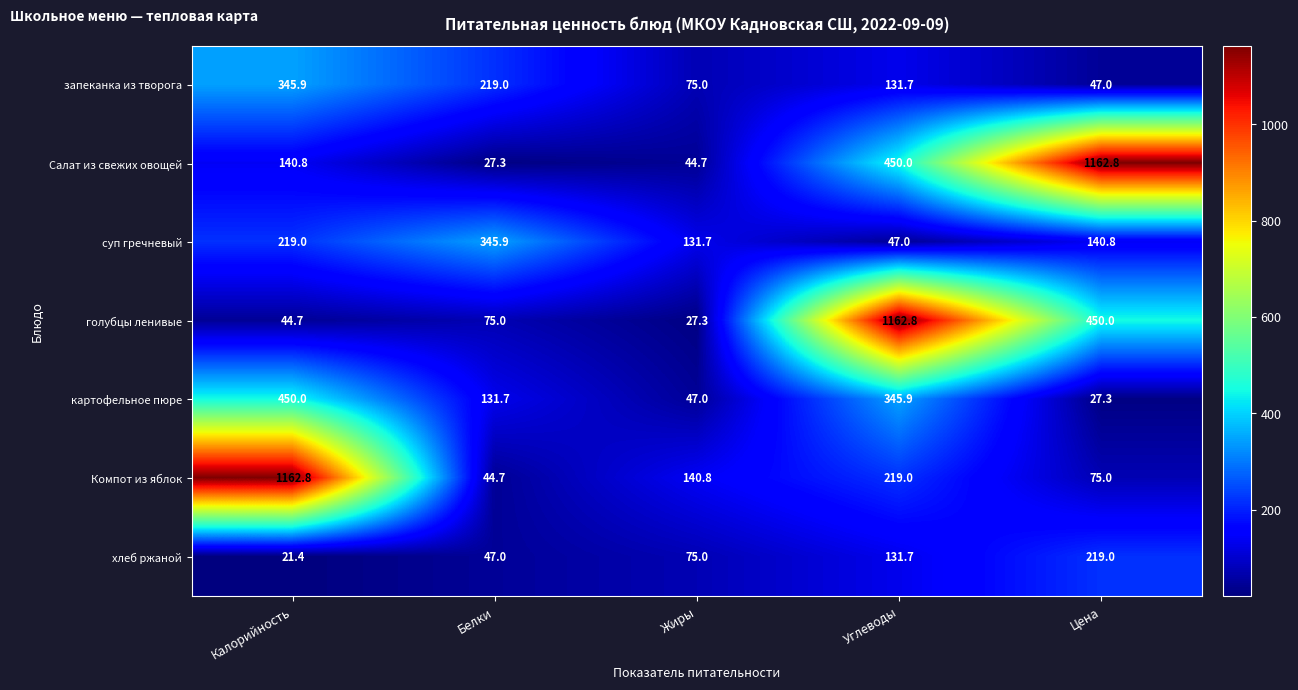

Read the суп гречневый value at Белки.

345.9